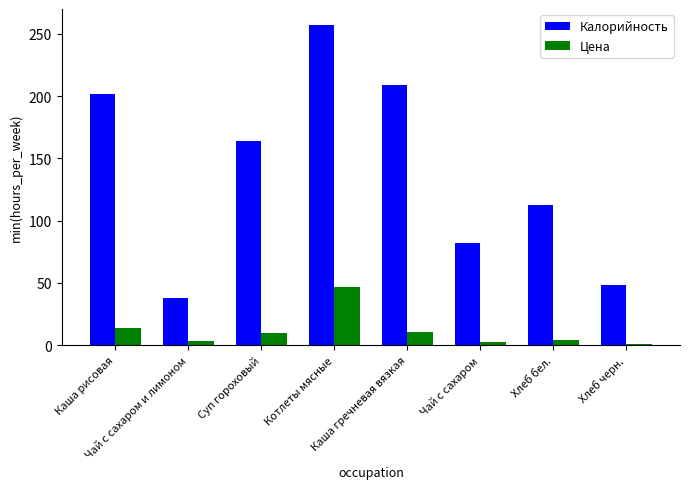

Which series has the largest total across all categories?

Калорийность